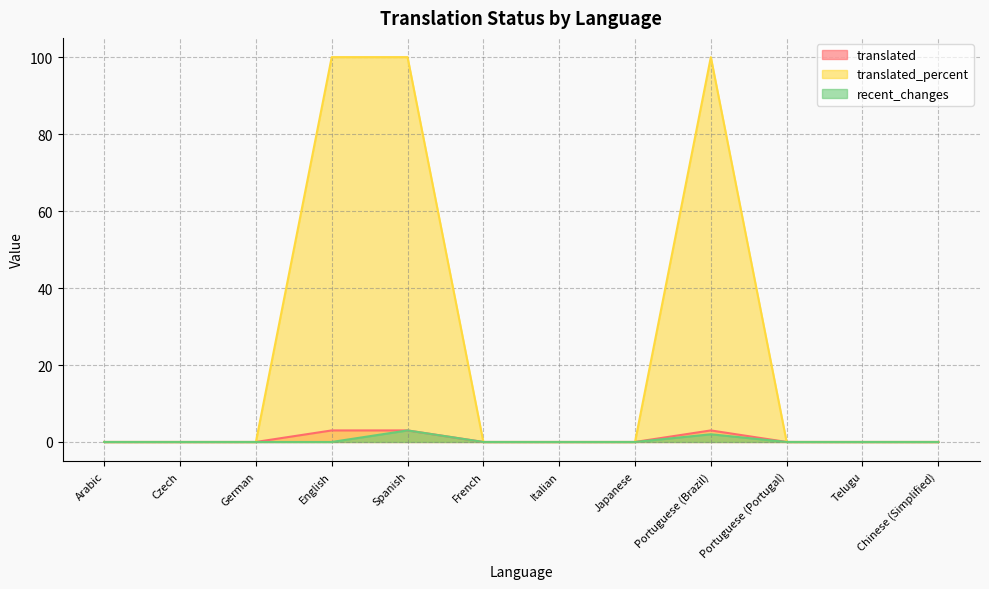

Which has a higher value, Czech or English?

English